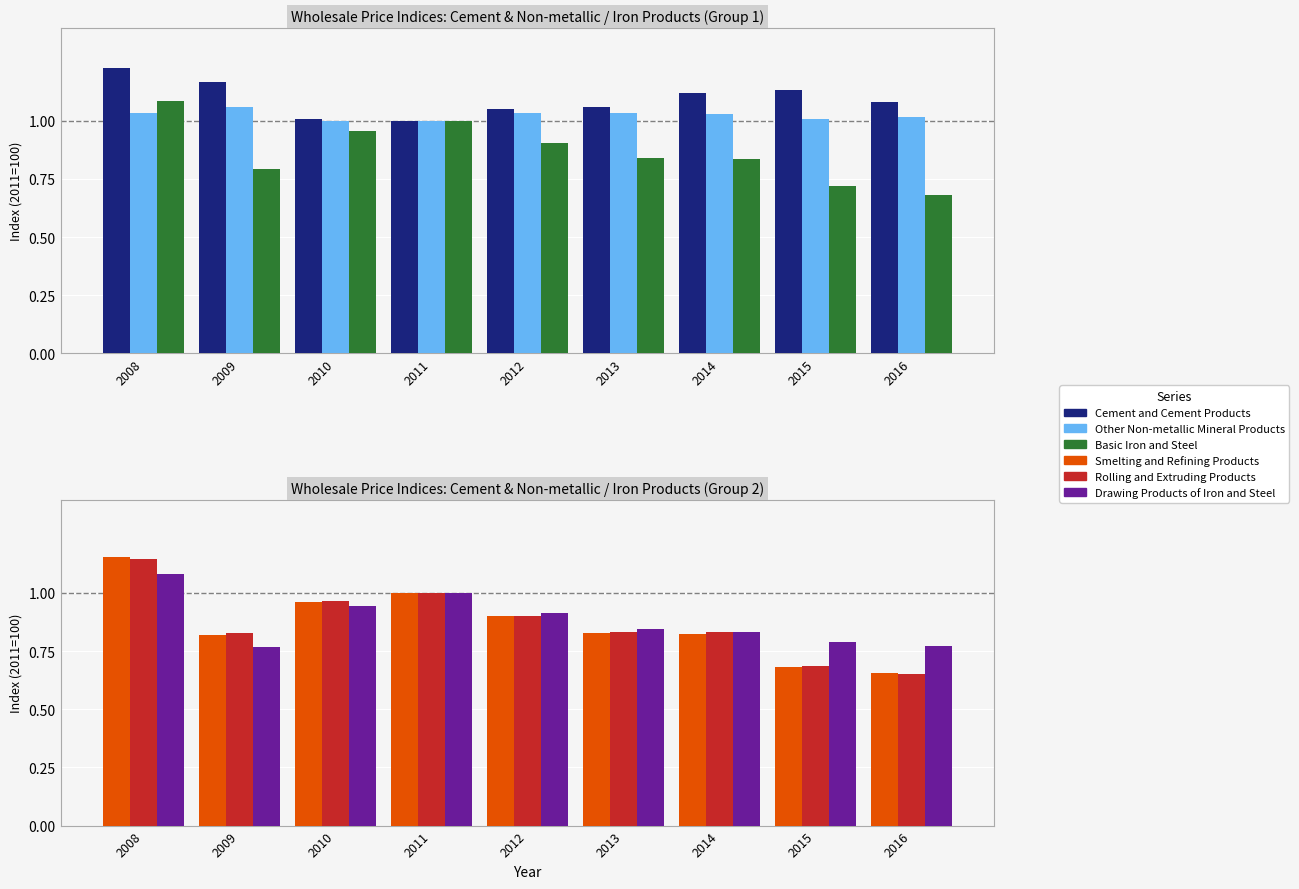

What is the sum of all Drawing Products of Iron and Steel values?

7.9